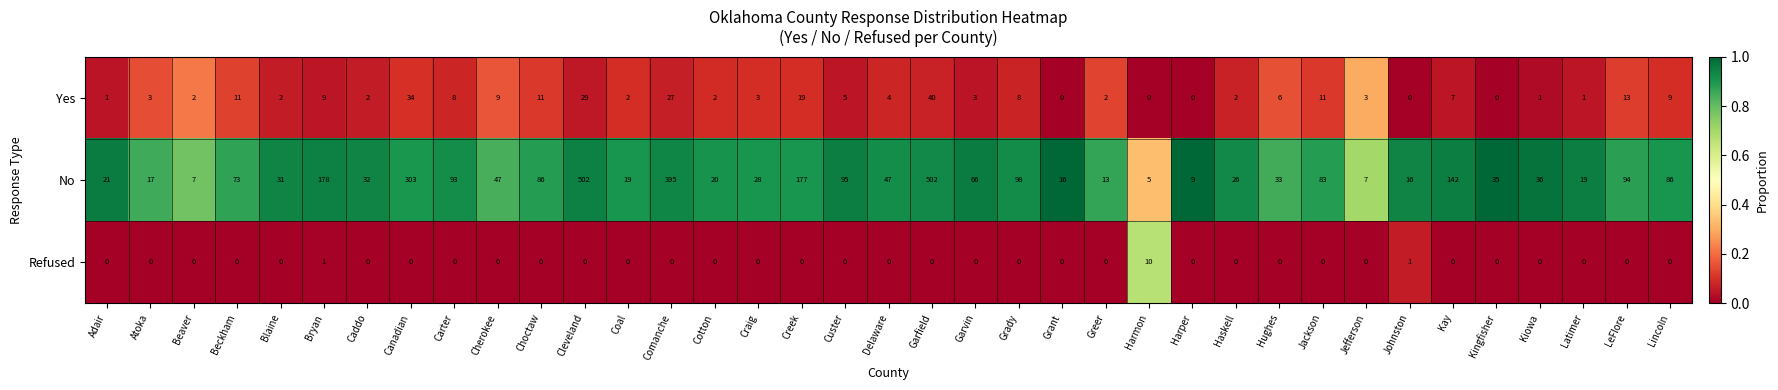

What is the greatest value displayed?

502